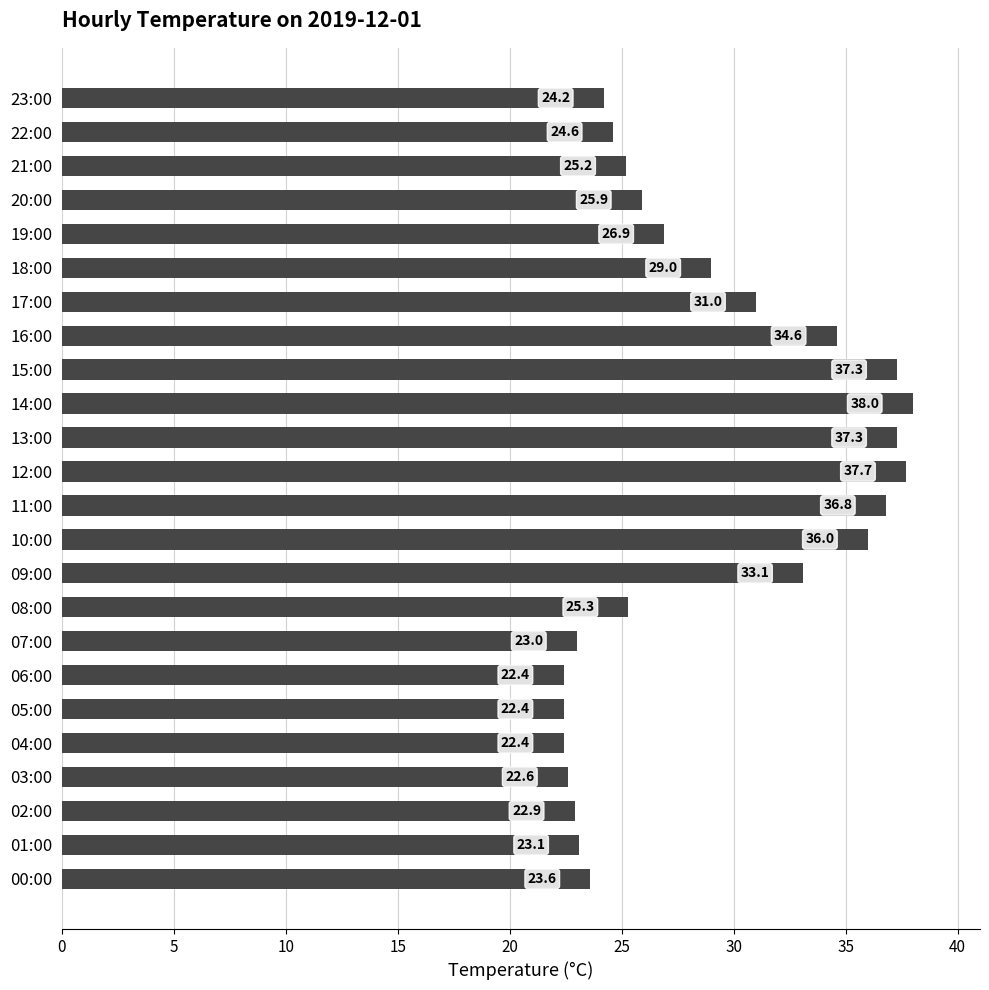

What is the approximate value at 14:00?

38.0